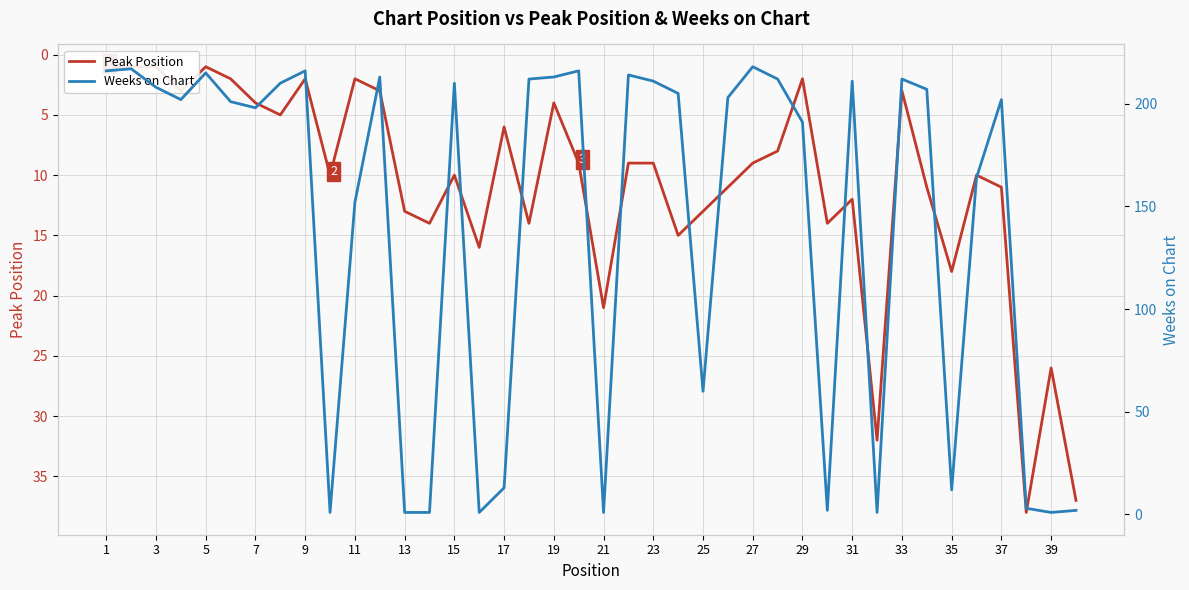

Which has a higher value, 37 or 31?

31